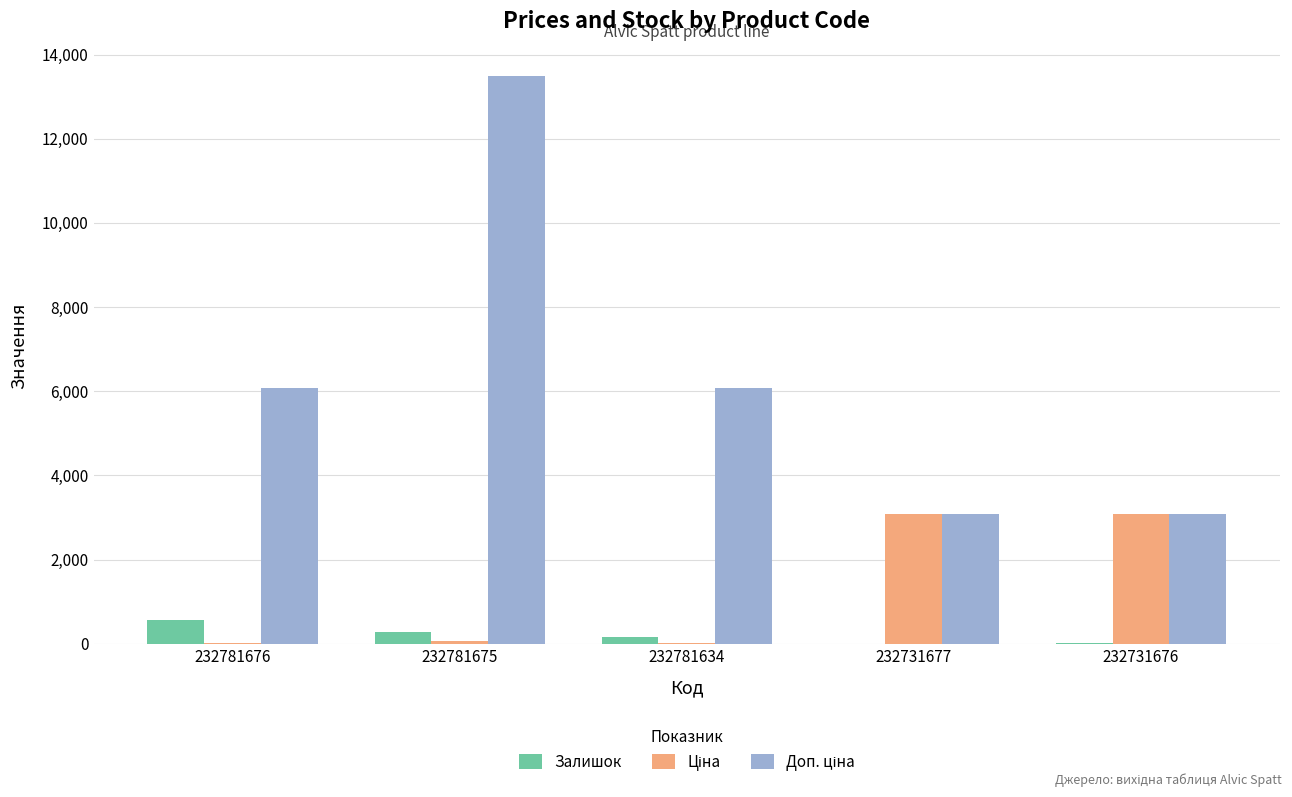

What is the total value across all series at 232781675?

13830.2